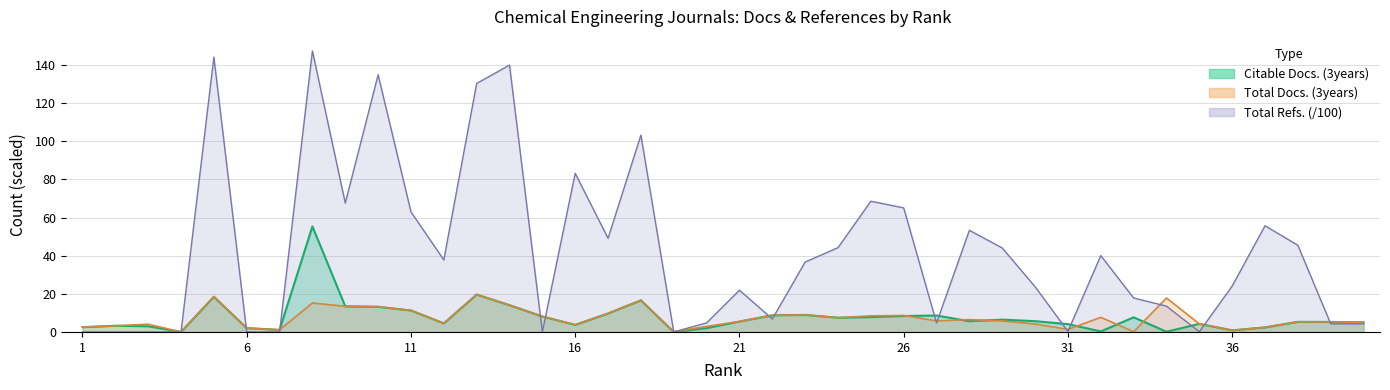

At how many categories does at least one series exceed 67?

9